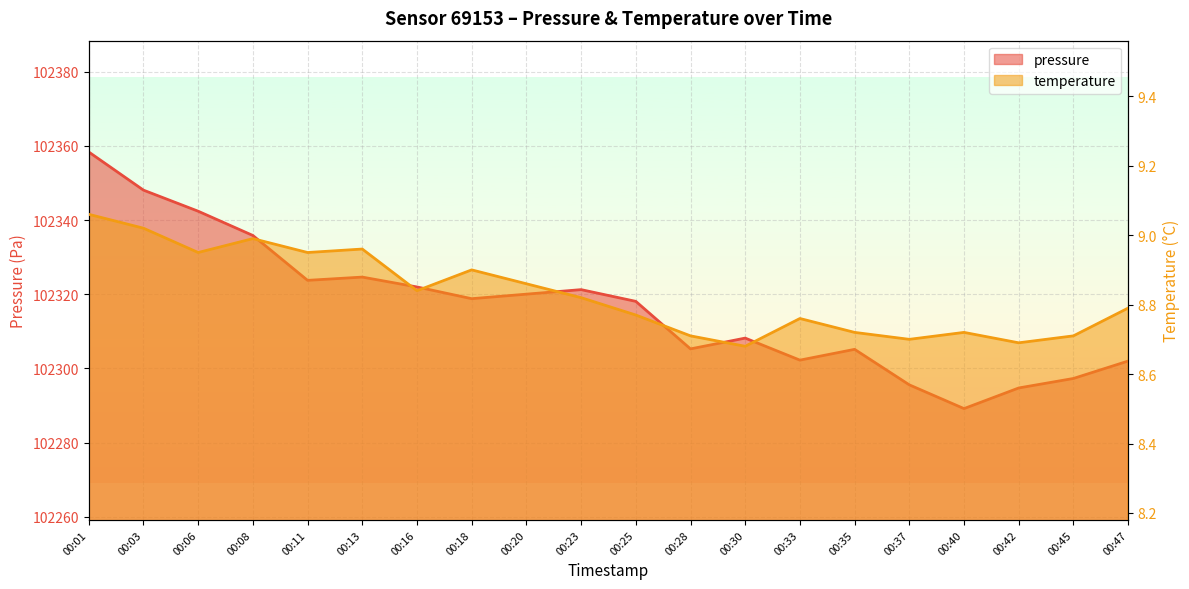

Reading left to right, transcribe all the data shown in this chart.

pressure: 00:01=102358.3	00:03=102348.1	00:06=102342.4	00:08=102335.8	00:11=102323.8	00:13=102324.6	00:16=102322.0	00:18=102318.8	00:20=102320.0	00:23=102321.2	00:25=102318.1	00:28=102305.3	00:30=102308.2	00:33=102302.2	00:35=102305.2	00:37=102295.6	00:40=102289.2	00:42=102294.8	00:45=102297.3	00:47=102302.0
temperature: 00:01=9.1	00:03=9.0	00:06=8.9	00:08=9.0	00:11=8.9	00:13=9.0	00:16=8.8	00:18=8.9	00:20=8.9	00:23=8.8	00:25=8.8	00:28=8.7	00:30=8.7	00:33=8.8	00:35=8.7	00:37=8.7	00:40=8.7	00:42=8.7	00:45=8.7	00:47=8.8